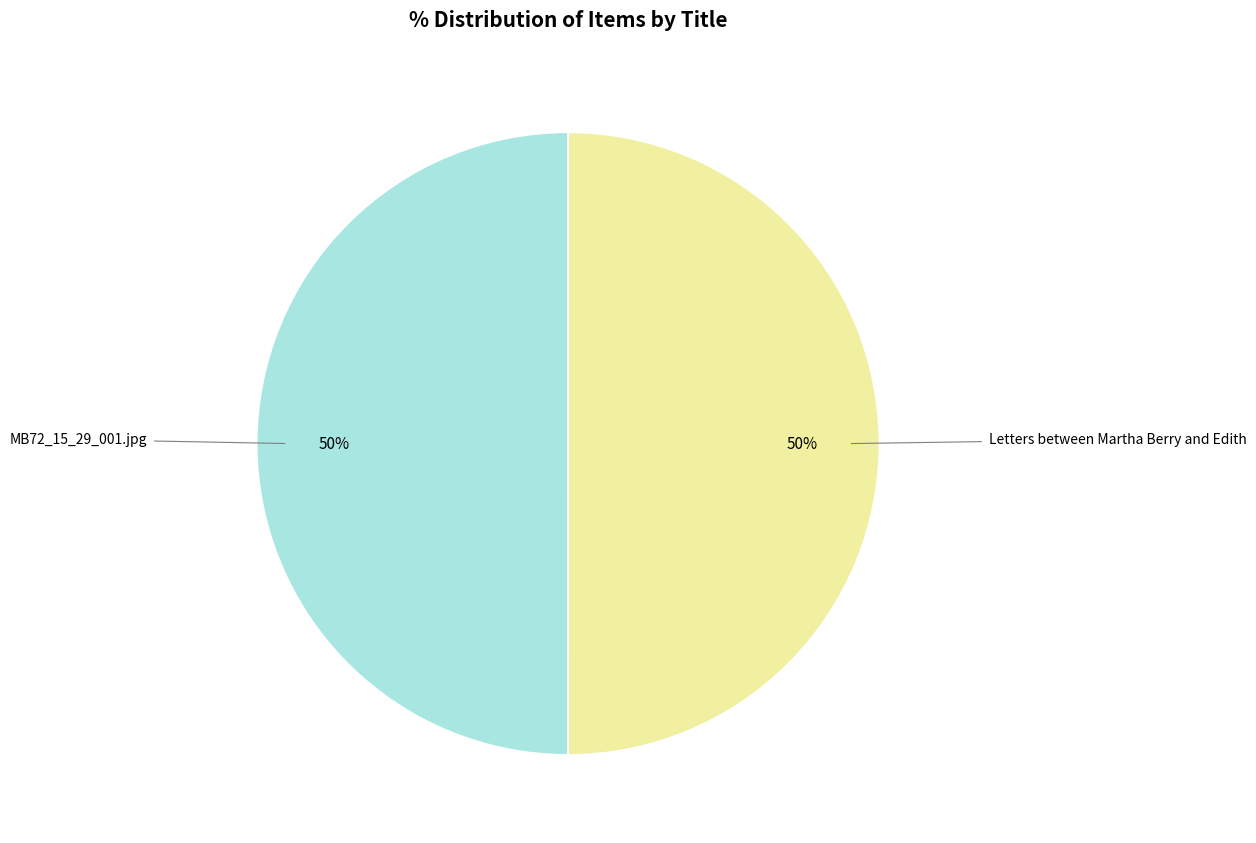

How many slices are in this pie chart?

2